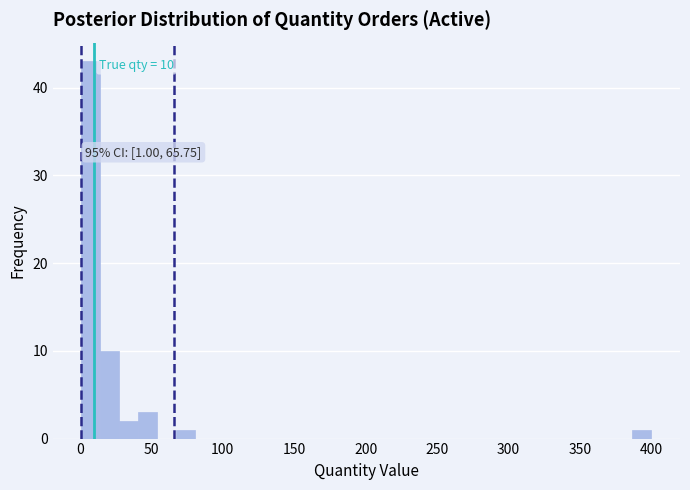

Around what value on the x-axis is the tallest bar? Give the approximate position of its centre, as read against the axis.

10